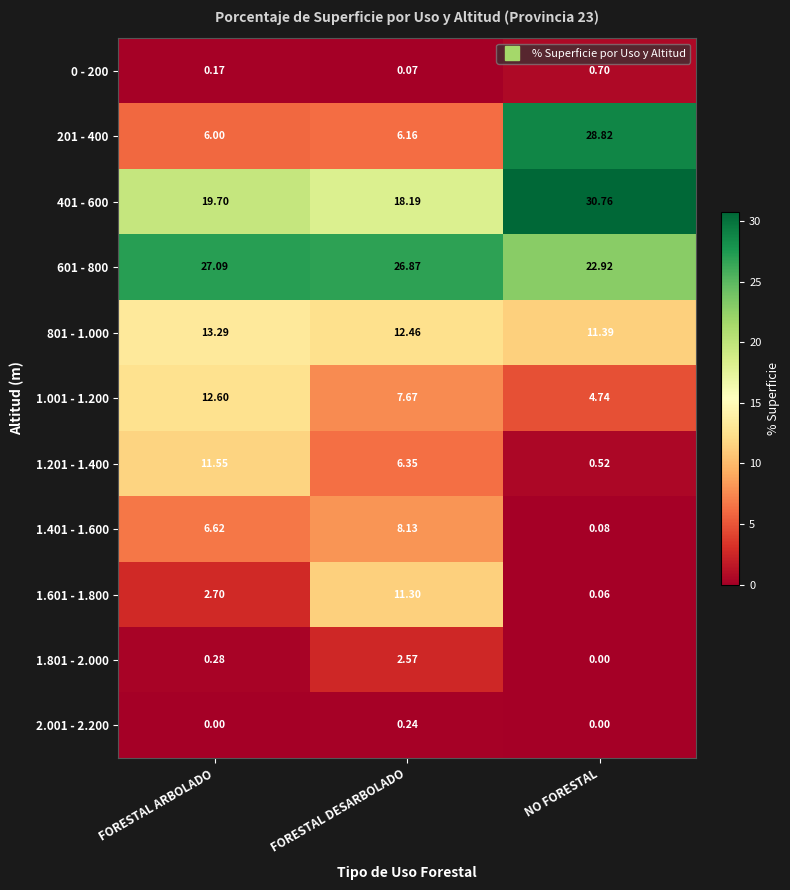

At how many categories does at least one series exceed 5?

3